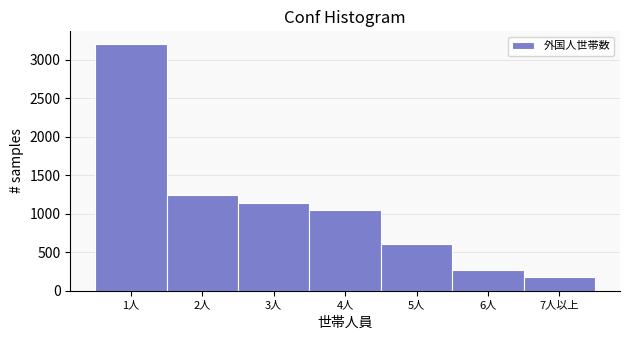

Reading left to right, transcribe all the data shown in this chart.

3207	1246	1133	1045	605	265	180